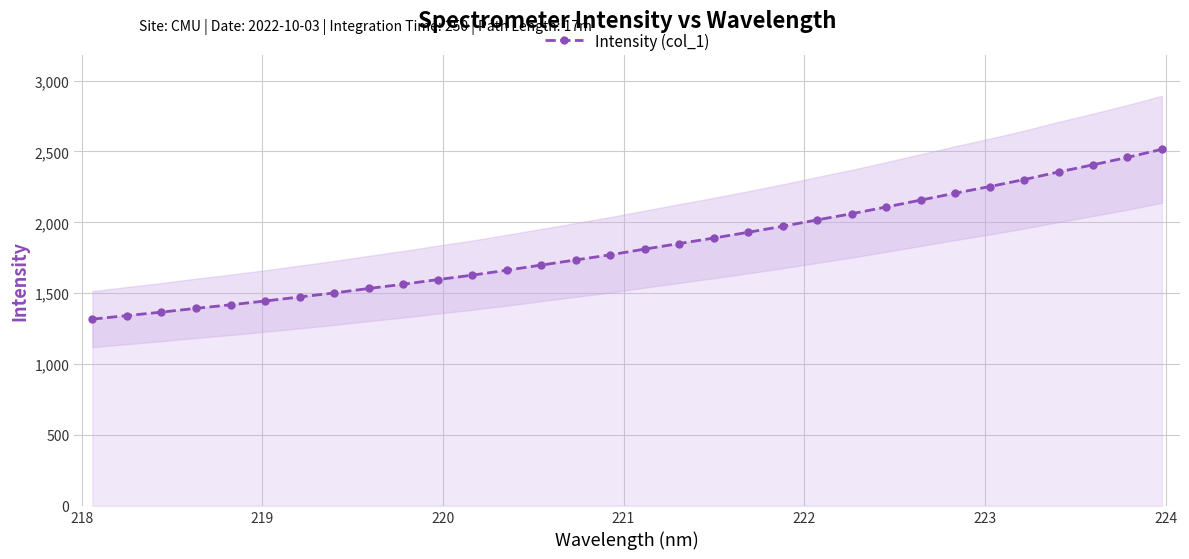

What is the value of the 17th point from the left?

1811.0